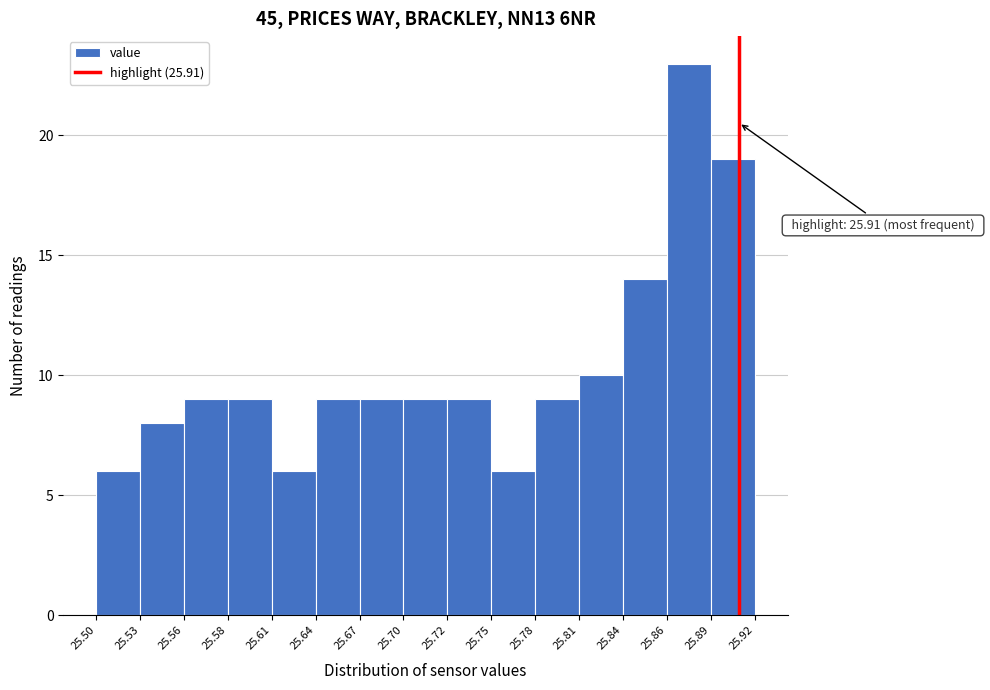

Over which range of the x-axis is the bar tallest?

25.86 to 25.89